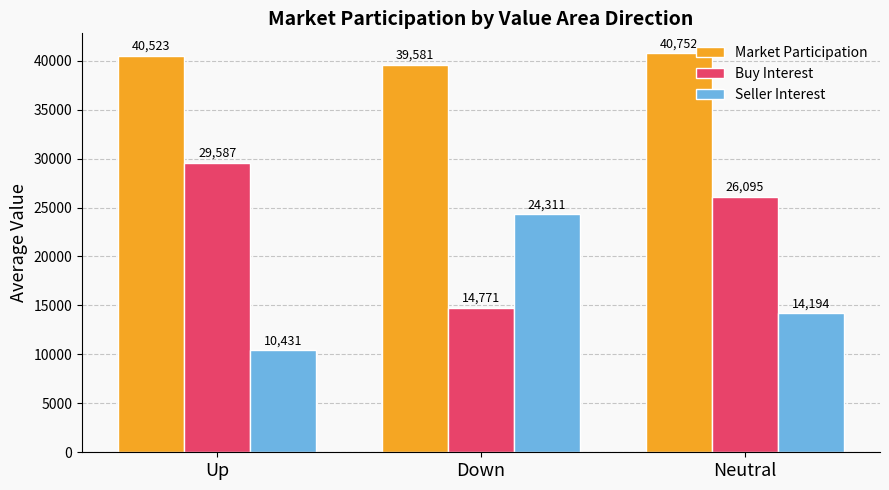

What is the value of the Buy Interest bar at the 3rd from the left?

26094.9